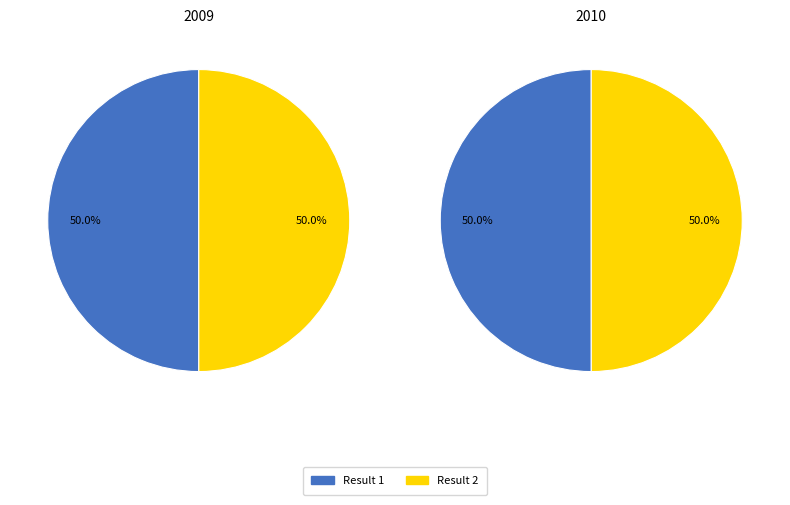

Which slice is the smallest?

Result 2